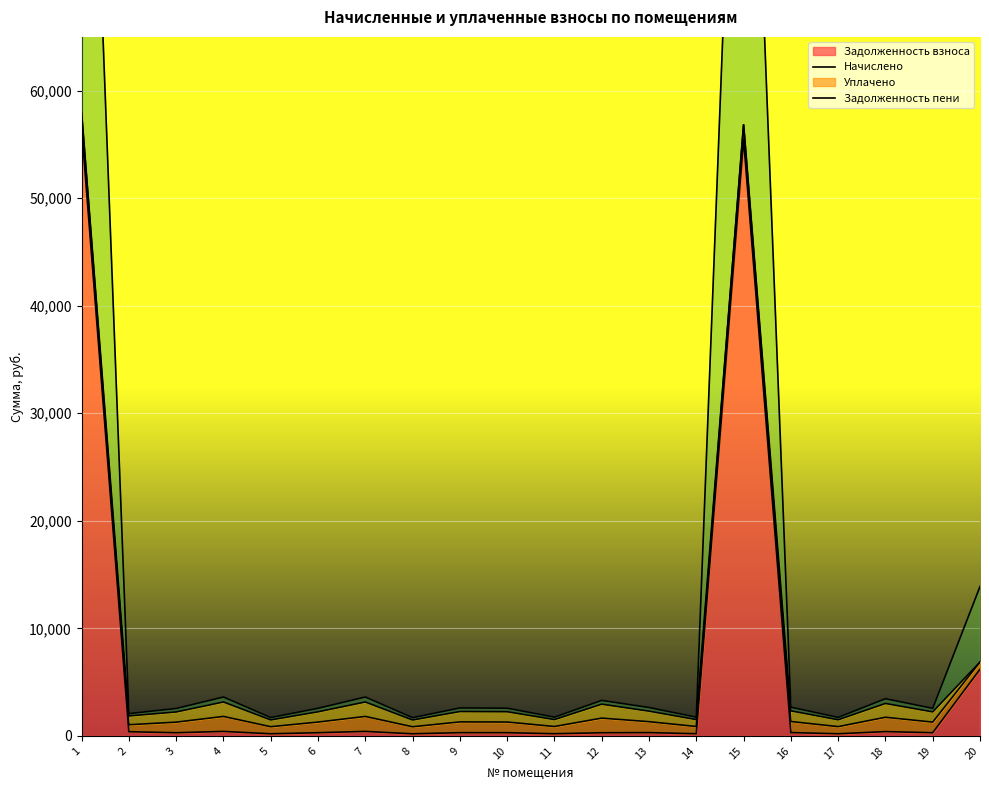

Which label corresponds to the largest value in the chart?

1